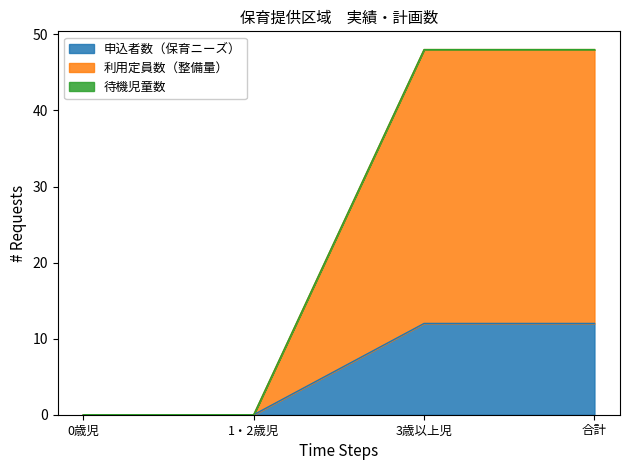

How many 申込者数（保育ニーズ） values are between 0 and 12?

4